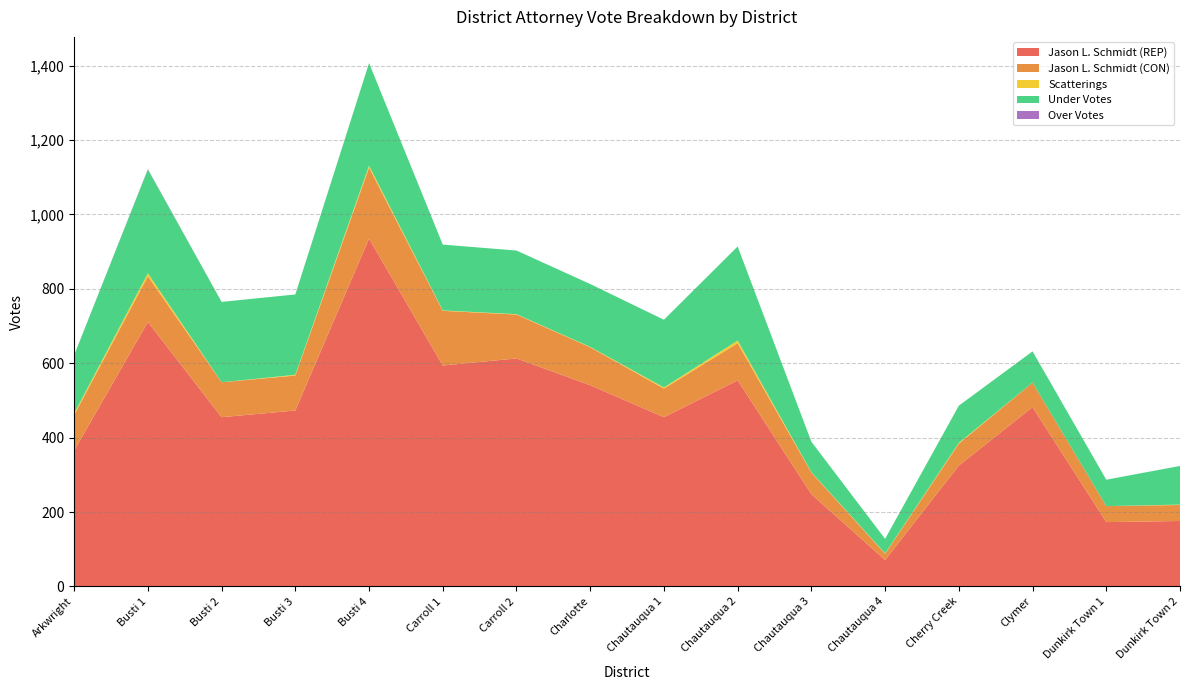

Reading right to left, list all the values displayed in this chart.

Jason L. Schmidt (REP): Dunkirk Town 2=176	Dunkirk Town 1=173	Clymer=482	Cherry Creek=325	Chautauqua 4=71	Chautauqua 3=248	Chautauqua 2=554	Chautauqua 1=455	Charlotte=541	Carroll 2=613	Carroll 1=594	Busti 4=935	Busti 3=473	Busti 2=455	Busti 1=711	Arkwright=365
Jason L. Schmidt (CON): Dunkirk Town 2=43	Dunkirk Town 1=43	Clymer=66	Cherry Creek=59	Chautauqua 4=17	Chautauqua 3=58	Chautauqua 2=100	Chautauqua 1=77	Charlotte=102	Carroll 2=118	Carroll 1=147	Busti 4=191	Busti 3=94	Busti 2=94	Busti 1=123	Arkwright=96
Scatterings: Dunkirk Town 2=1	Dunkirk Town 1=0	Clymer=0	Cherry Creek=2	Chautauqua 4=1	Chautauqua 3=1	Chautauqua 2=7	Chautauqua 1=3	Charlotte=1	Carroll 2=1	Carroll 1=1	Busti 4=5	Busti 3=2	Busti 2=0	Busti 1=8	Arkwright=4
Under Votes: Dunkirk Town 2=104	Dunkirk Town 1=71	Clymer=84	Cherry Creek=100	Chautauqua 4=39	Chautauqua 3=82	Chautauqua 2=253	Chautauqua 1=182	Charlotte=169	Carroll 2=171	Carroll 1=177	Busti 4=276	Busti 3=216	Busti 2=216	Busti 1=279	Arkwright=157
Over Votes: Dunkirk Town 2=0	Dunkirk Town 1=0	Clymer=0	Cherry Creek=0	Chautauqua 4=0	Chautauqua 3=0	Chautauqua 2=0	Chautauqua 1=0	Charlotte=0	Carroll 2=0	Carroll 1=0	Busti 4=0	Busti 3=0	Busti 2=0	Busti 1=1	Arkwright=0